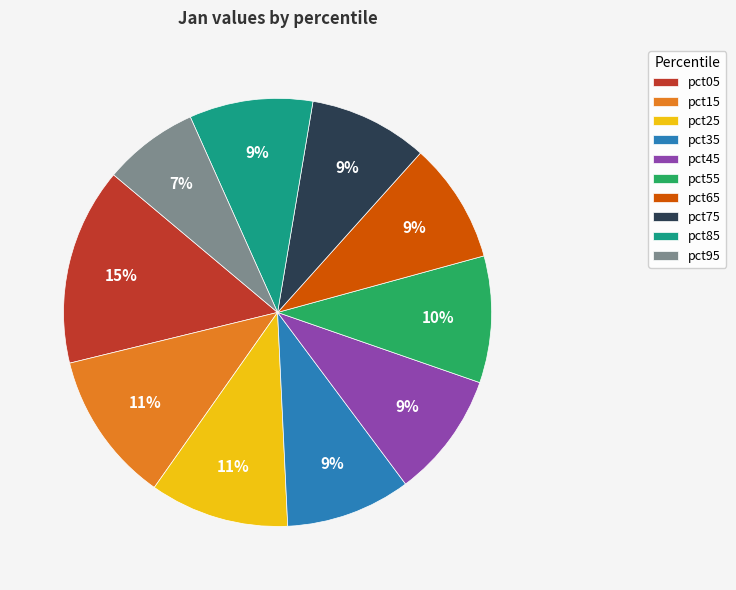

To the nearest percent, what is the average slice percentage?

10%